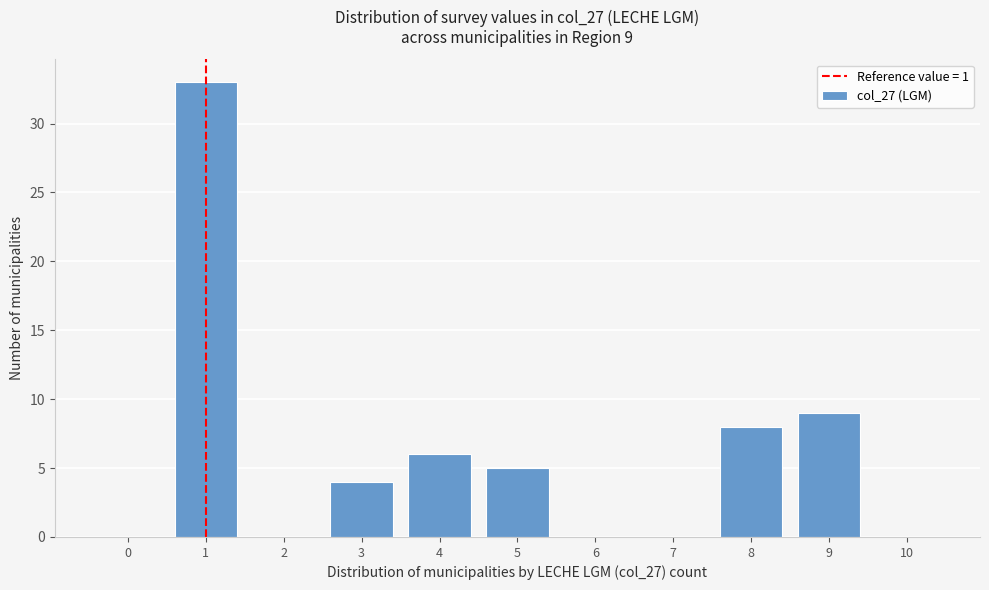

Reading right to left, transcribe all the data shown in this chart.

10=0	9=9	8=8	7=0	6=0	5=5	4=6	3=4	2=0	1=33	0=0